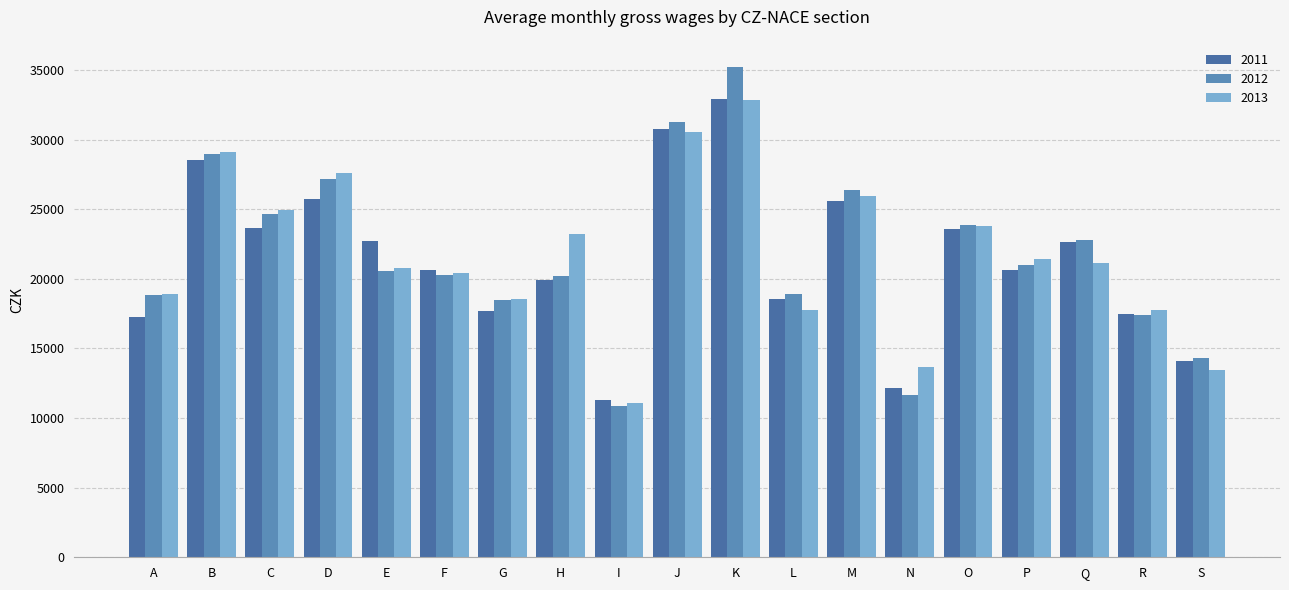

List the labels in order of 2012 value, largest first.

K, J, B, D, M, C, O, Q, P, E, F, H, L, A, G, R, S, N, I